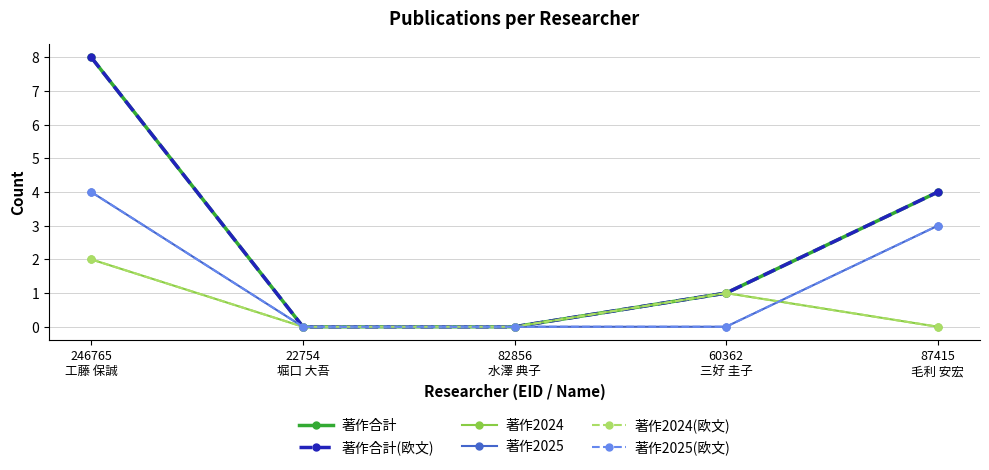

Is this an area chart (filled region under the line)?

No